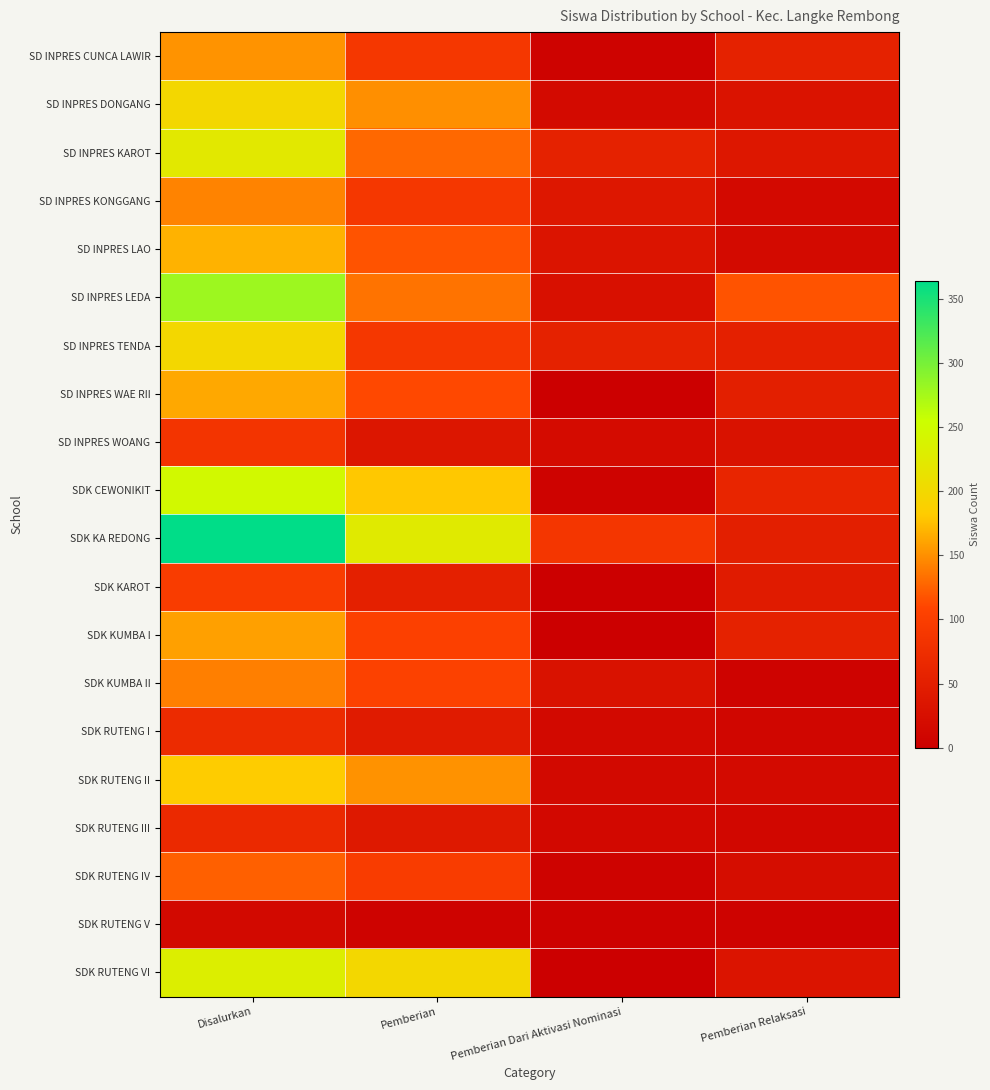

Which series has the largest total across all categories?

SDK KA REDONG